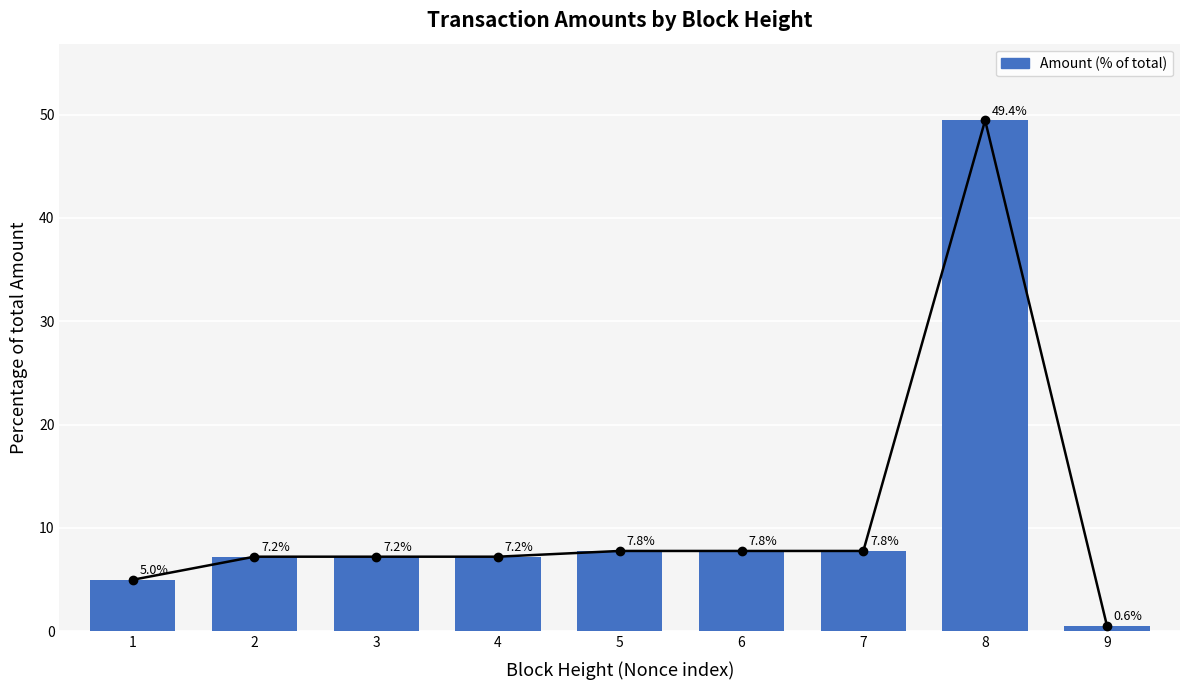

Does the chart contain any negative values?

No